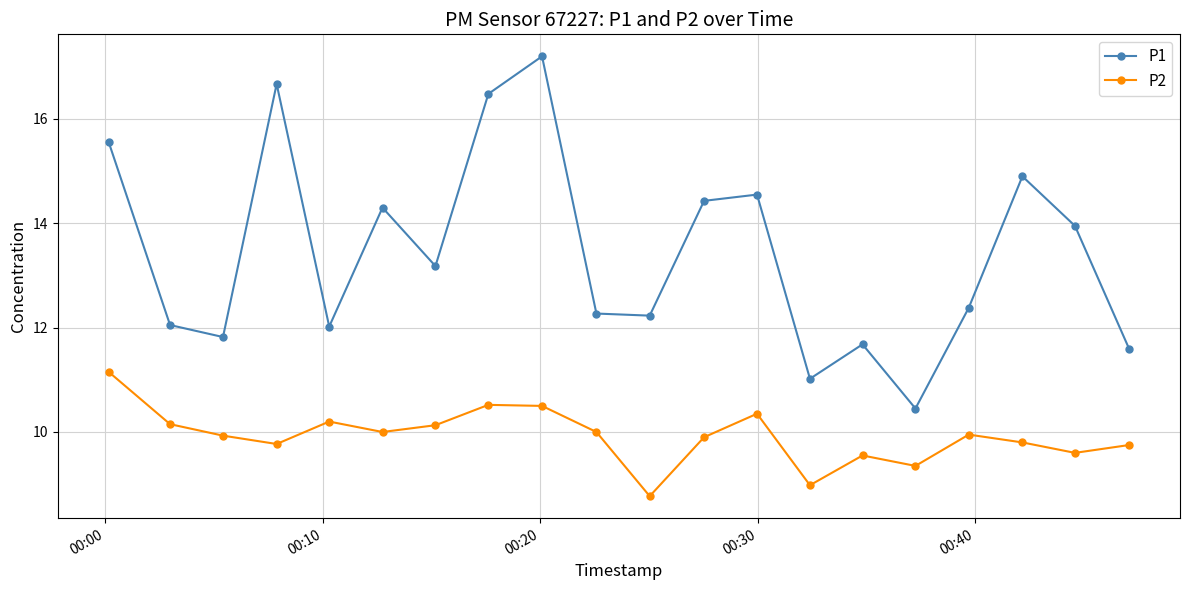

Which series has the largest total across all categories?

P1